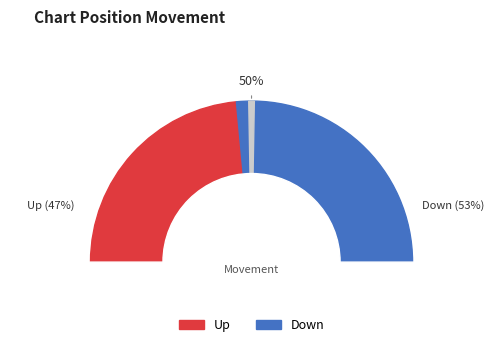

Rank the categories by value from highest to lowest.

down, up